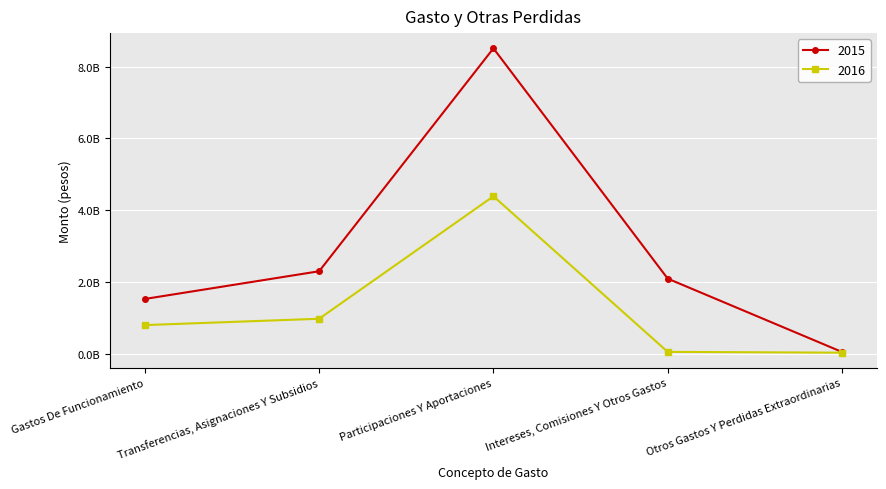

Rank the series by their maximum value, from highest to lowest.

2015, 2016